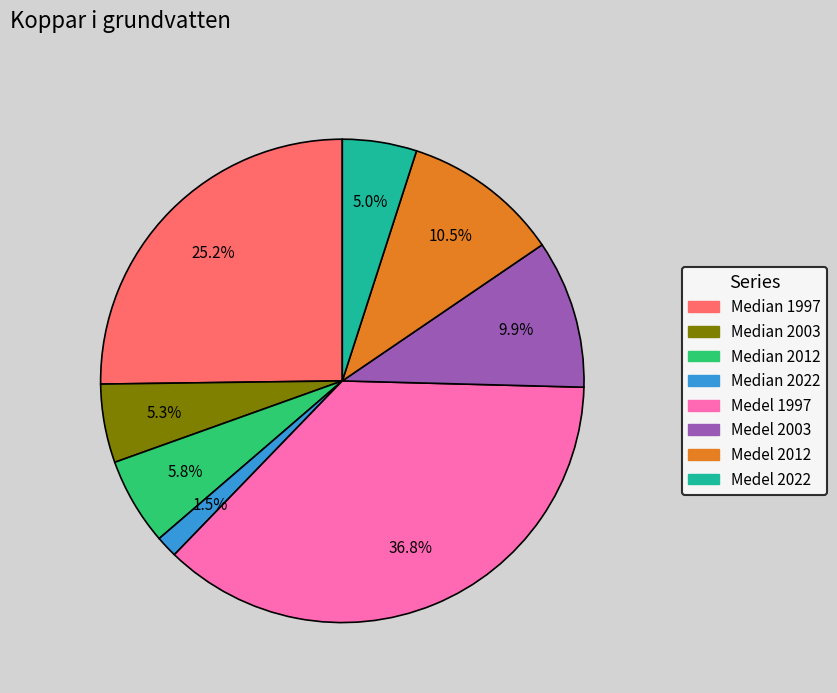

Which category has the biggest portion of the pie?

Medel 1997